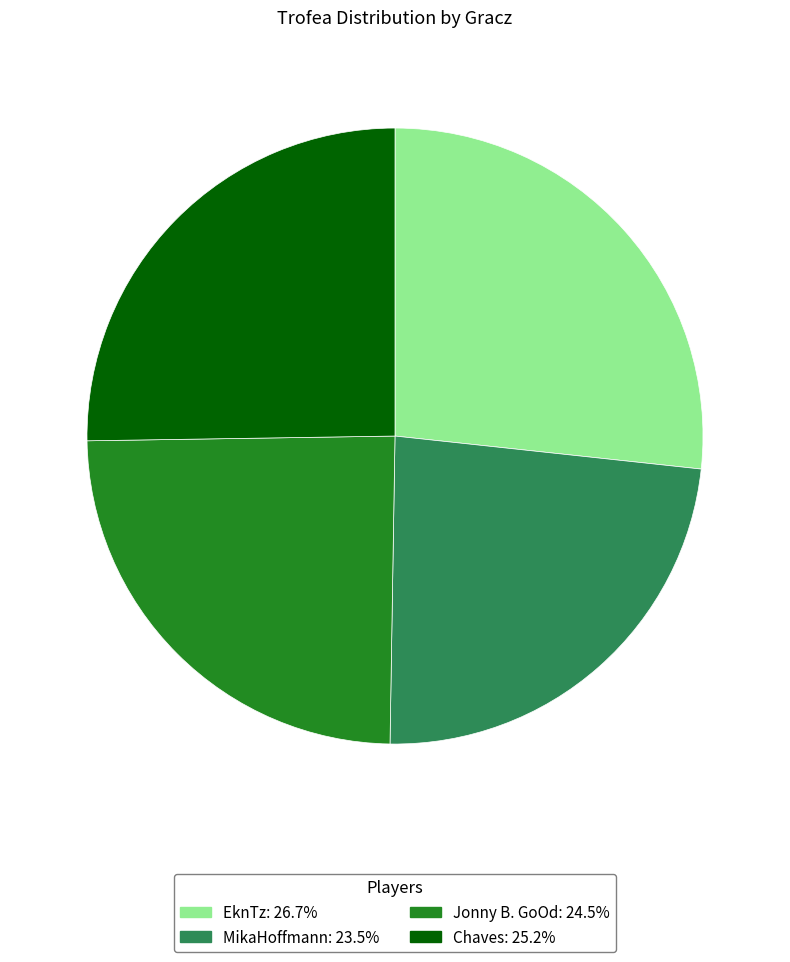

Approximately how many times larger is the value at Jonny B. GoOd compared to MikaHoffmann?

1.0